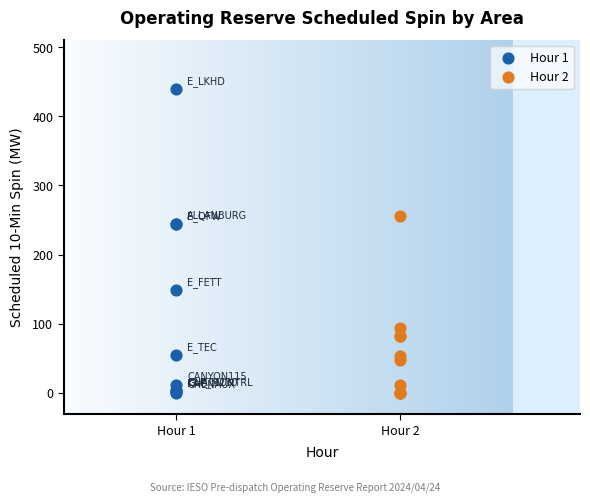

Which series contains the highest Y value?

Hour 1